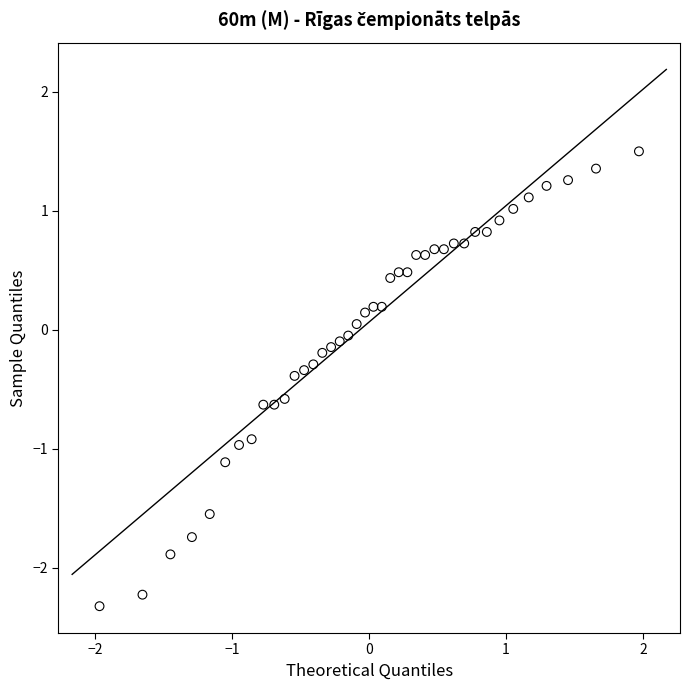

What is the range of Y values (max minus min)?

3.8